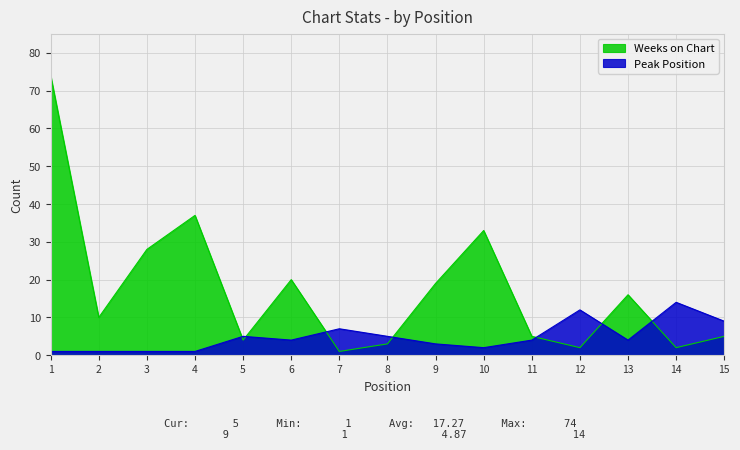

Reading left to right, list all the values displayed in this chart.

Weeks on Chart: 74	10	28	37	4	20	1	3	19	33	5	2	16	2	5
Peak Position: 1	1	1	1	5	4	7	5	3	2	4	12	4	14	9